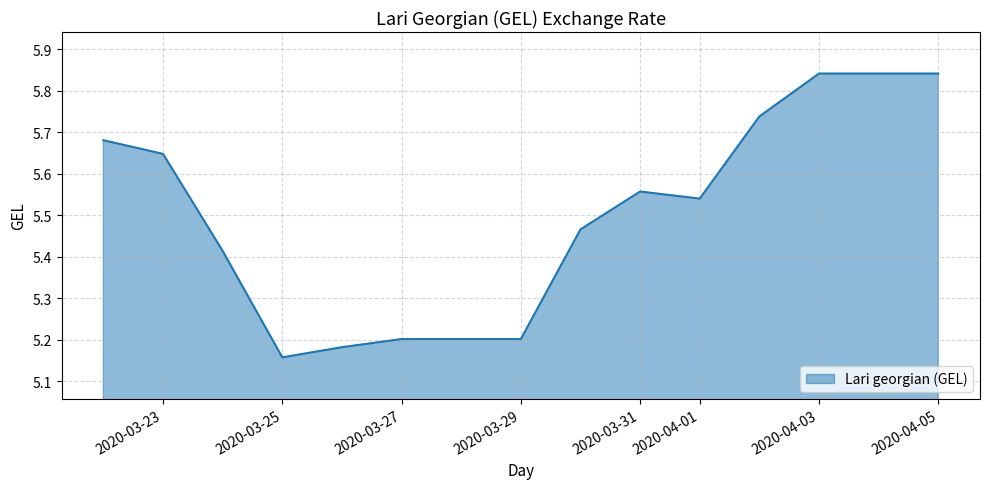

What is the difference between the maximum and minimum values?

0.7